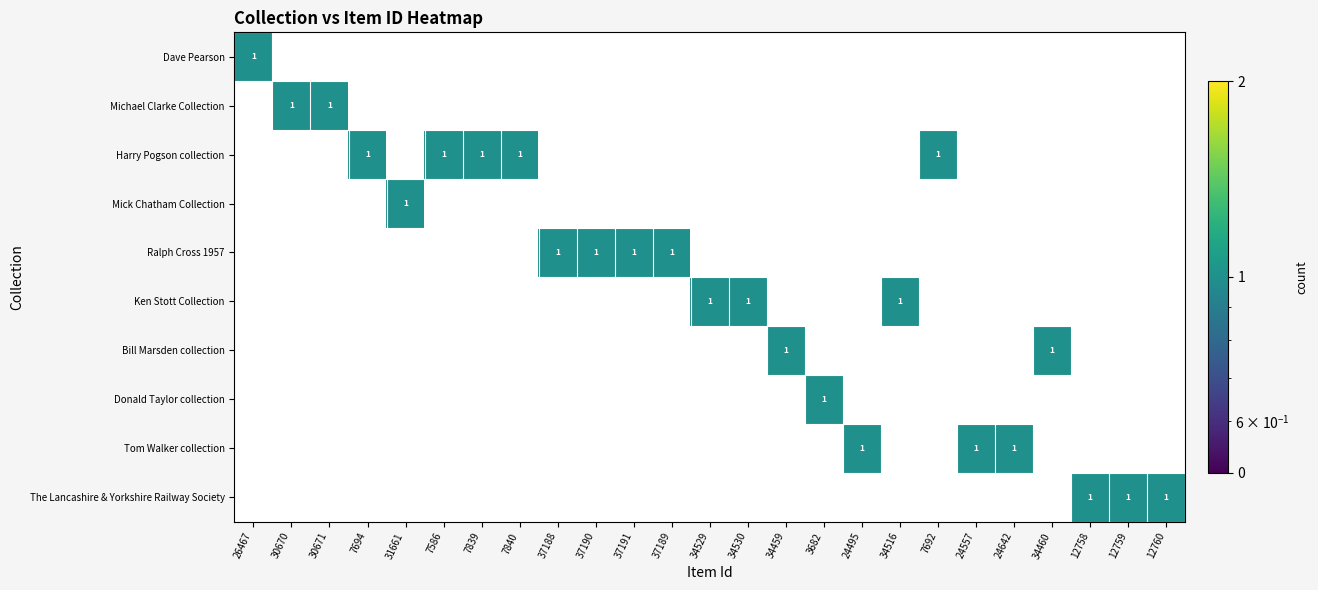

Reading left to right, what are all the values shown in this chart?

Dave Pearson: 1	0	0	0	0	0	0	0	0	0	0	0	0	0	0	0	0	0	0	0	0	0	0	0	0
Michael Clarke Collection: 0	1	1	0	0	0	0	0	0	0	0	0	0	0	0	0	0	0	0	0	0	0	0	0	0
Harry Pogson collection: 0	0	0	1	0	1	1	1	0	0	0	0	0	0	0	0	0	0	1	0	0	0	0	0	0
Mick Chatham Collection: 0	0	0	0	1	0	0	0	0	0	0	0	0	0	0	0	0	0	0	0	0	0	0	0	0
Ralph Cross 1957: 0	0	0	0	0	0	0	0	1	1	1	1	0	0	0	0	0	0	0	0	0	0	0	0	0
Ken Stott Collection: 0	0	0	0	0	0	0	0	0	0	0	0	1	1	0	0	0	1	0	0	0	0	0	0	0
Bill Marsden collection: 0	0	0	0	0	0	0	0	0	0	0	0	0	0	1	0	0	0	0	0	0	1	0	0	0
Donald Taylor collection: 0	0	0	0	0	0	0	0	0	0	0	0	0	0	0	1	0	0	0	0	0	0	0	0	0
Tom Walker collection: 0	0	0	0	0	0	0	0	0	0	0	0	0	0	0	0	1	0	0	1	1	0	0	0	0
The Lancashire & Yorkshire Railway Society: 0	0	0	0	0	0	0	0	0	0	0	0	0	0	0	0	0	0	0	0	0	0	1	1	1